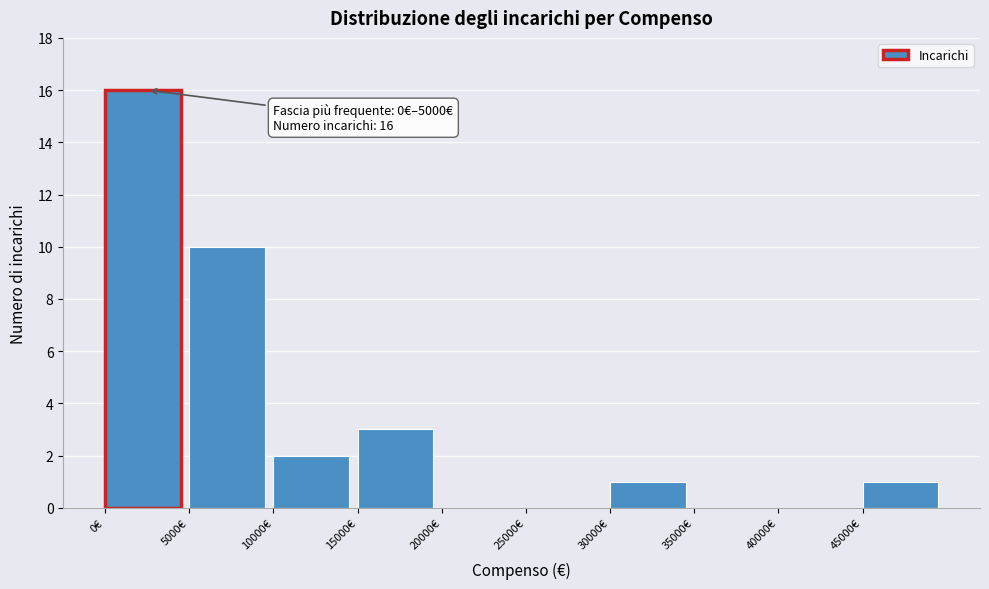

Which range on the x-axis has the tallest bar?

0 to 5000